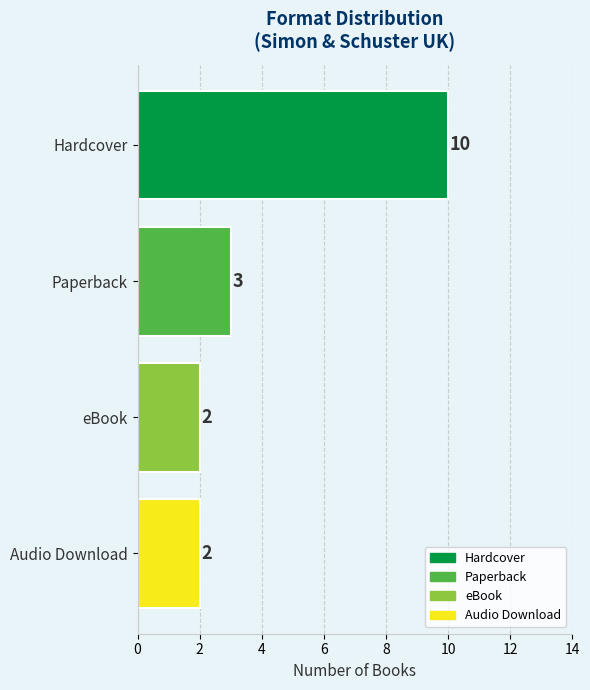

What position from the bottom is Audio Download?

1